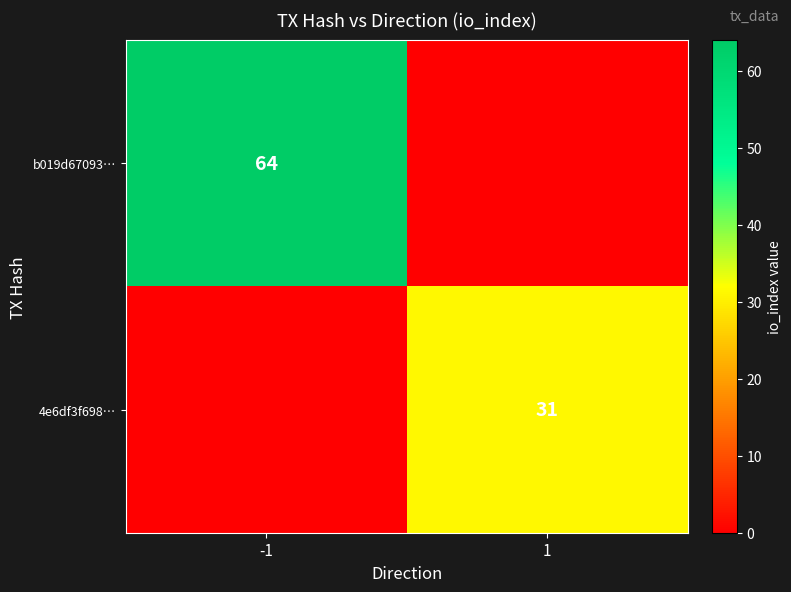

Is it true that 4e6df3f698… equals 31 at 1?

True